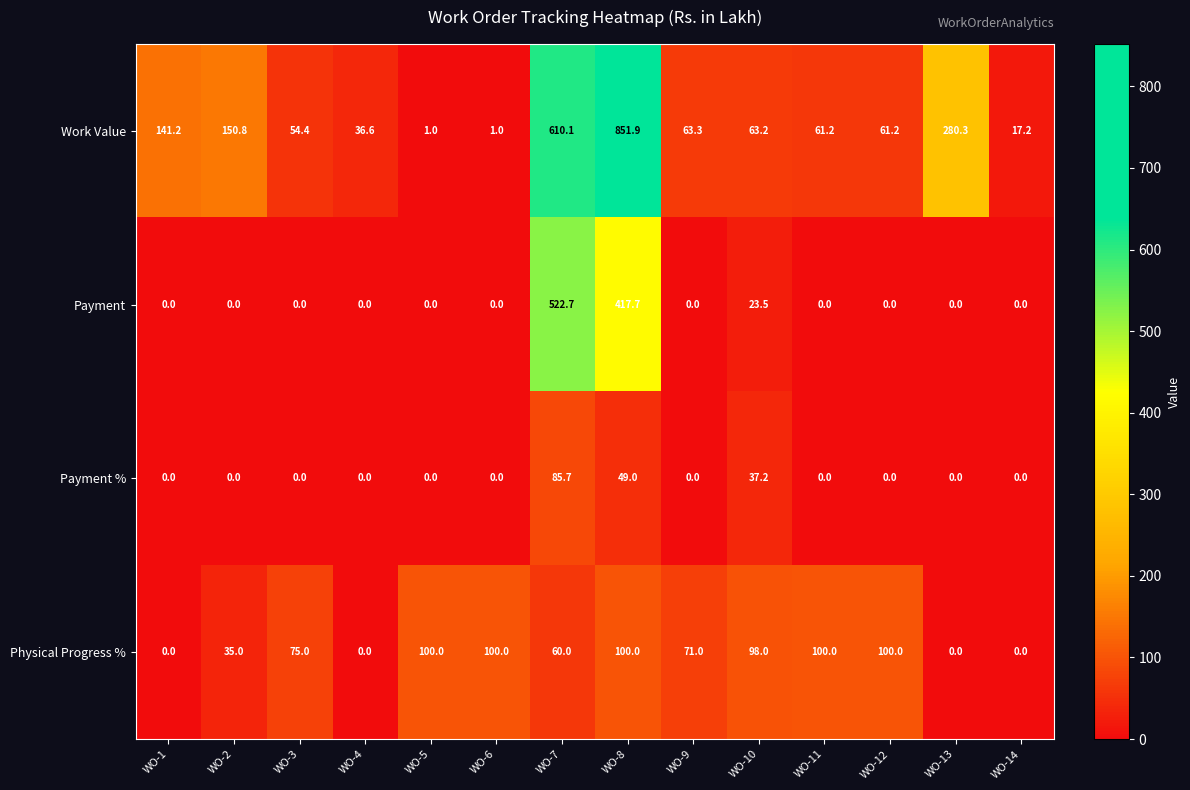

What is the difference between the highest and lowest values at WO-12?

100.0